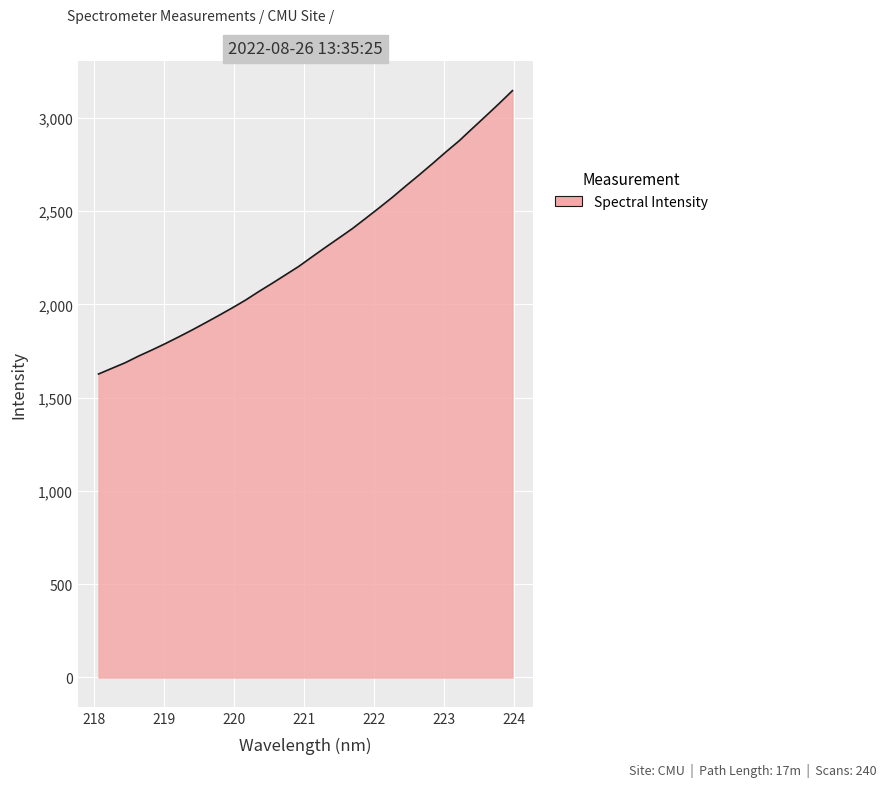

How many lines are shown in the chart?

1